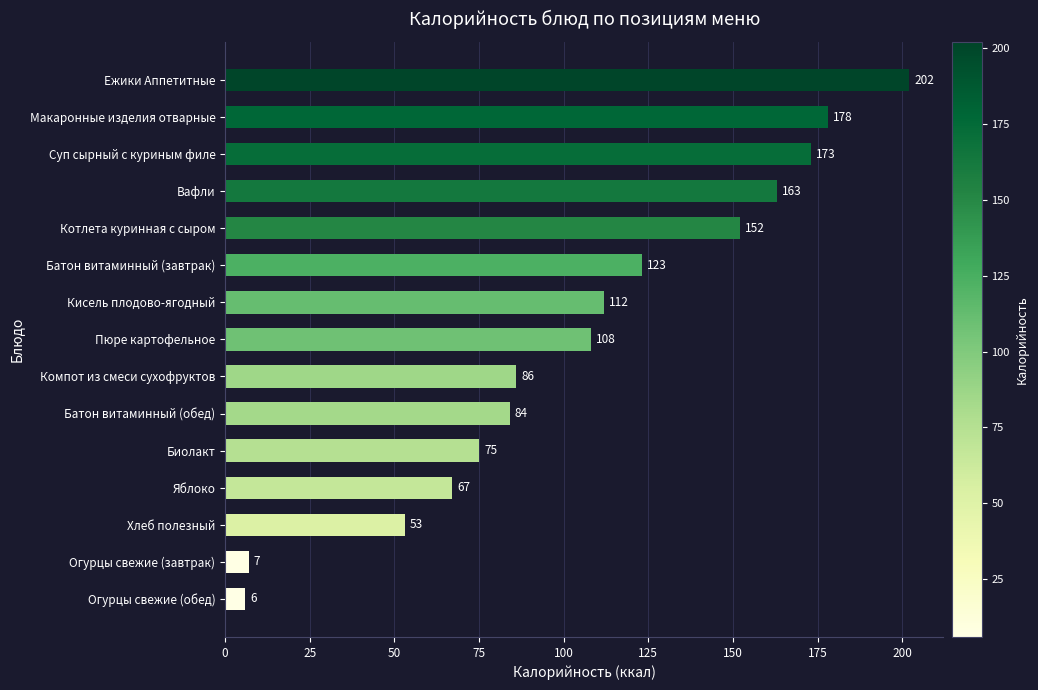

How many bars are there in total?

15